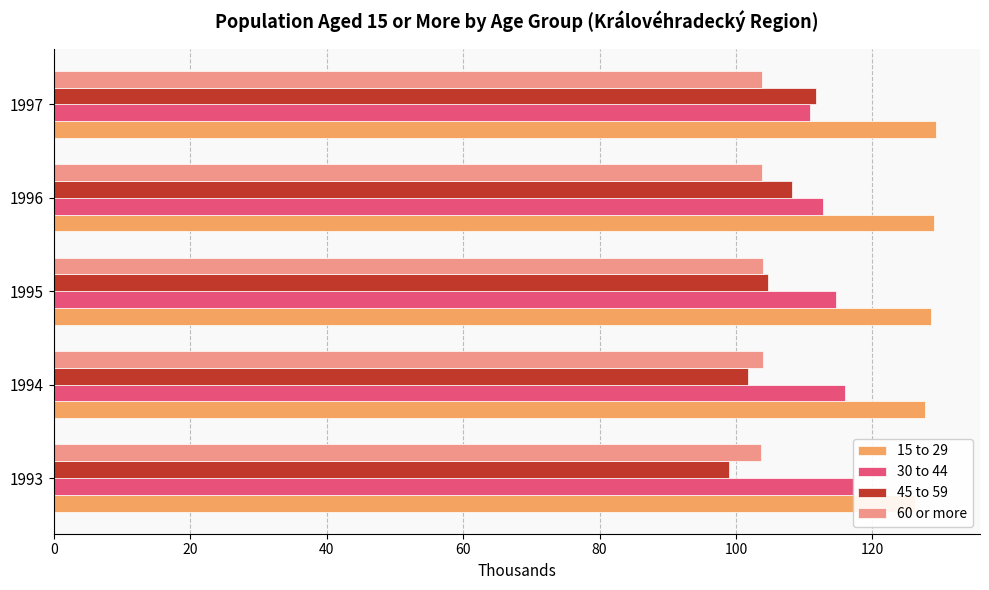

Reading left to right, transcribe all the data shown in this chart.

15 to 29: 126.2	127.7	128.6	129.0	129.3
30 to 44: 117.3	115.9	114.6	112.8	110.8
45 to 59: 99.0	101.7	104.8	108.2	111.7
60 or more: 103.7	103.9	103.9	103.9	103.8